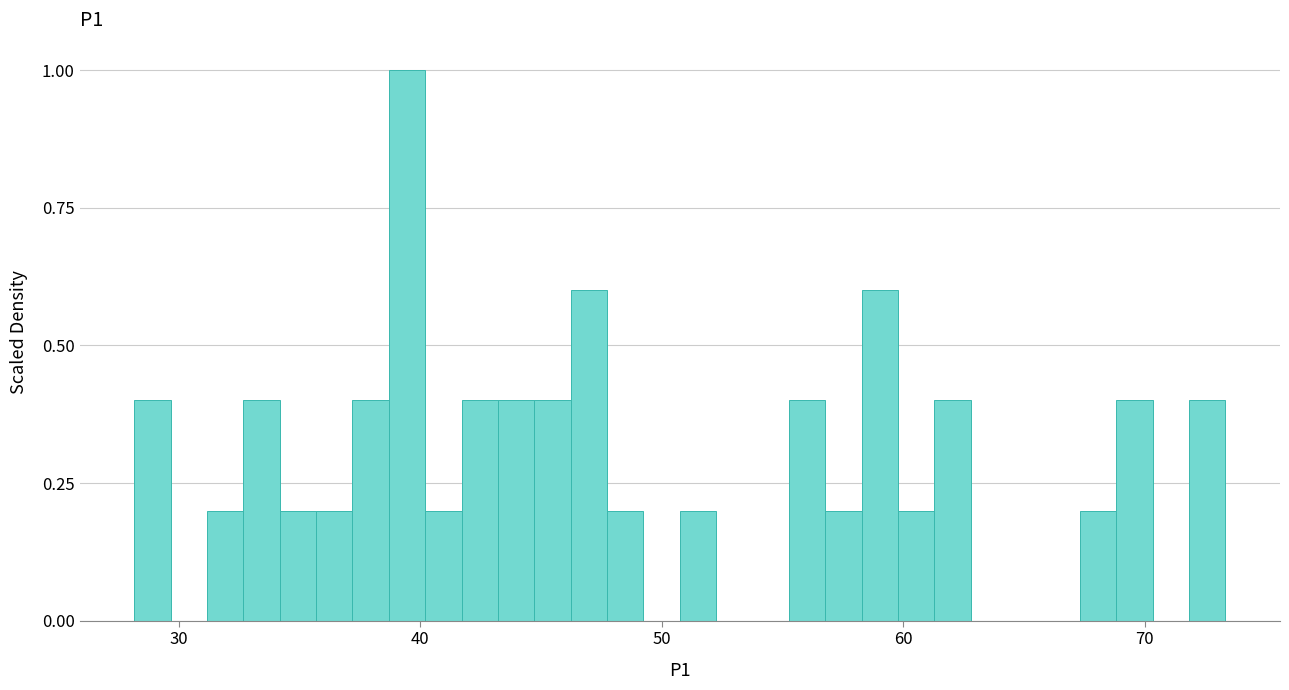

Read against the x-axis, roughly where is the centre of the tallest bar?

39